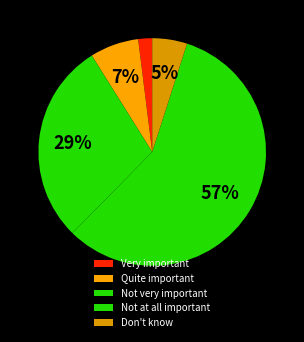

Which category accounts for the majority?

Not at all important